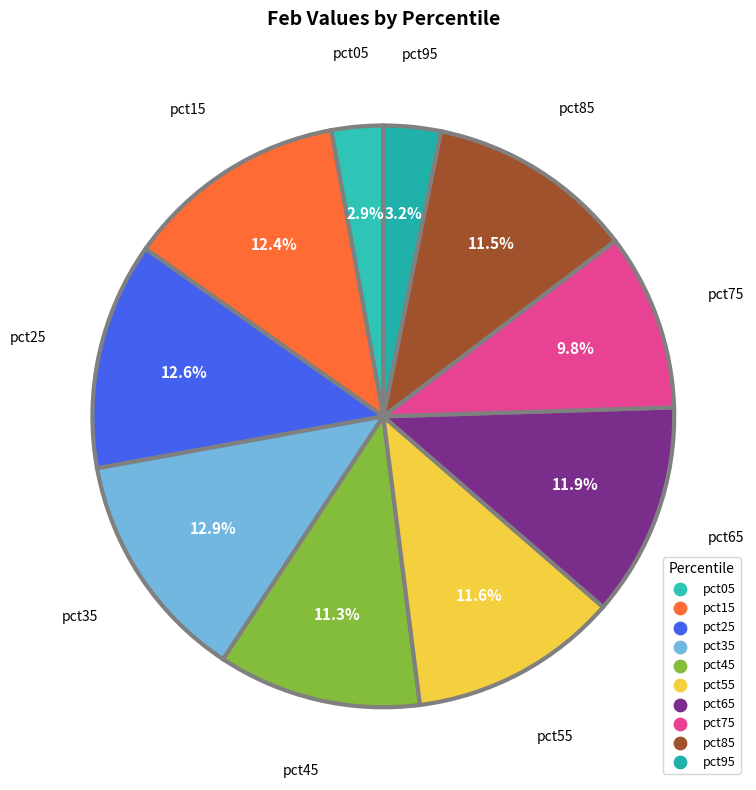

True or false: pct75 accounts for 10% of the total.

True